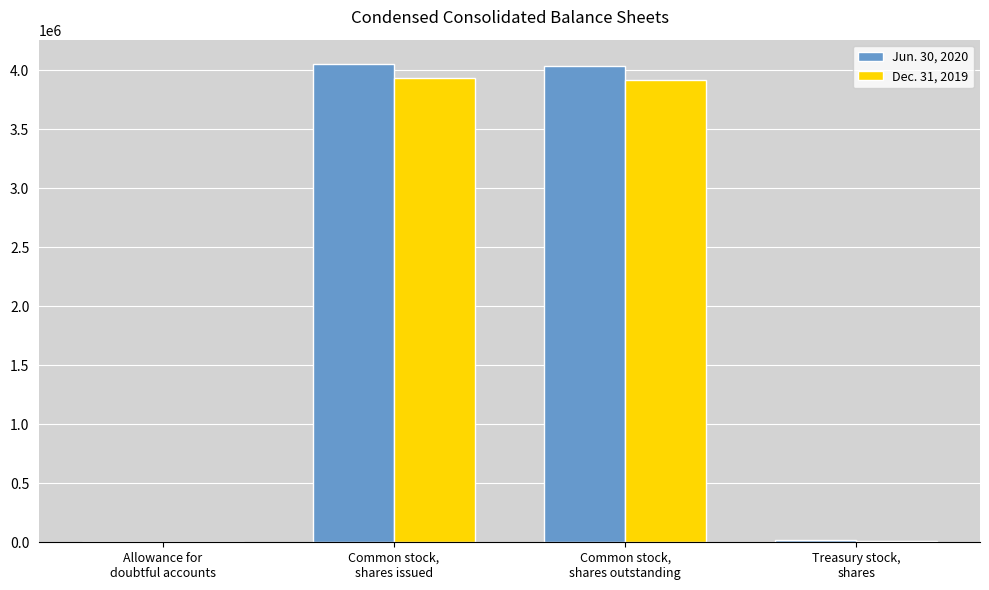

Reading left to right, what are all the values shown in this chart?

Jun. 30, 2020: Allowance for
doubtful accounts=275	Common stock,
shares issued=4055454	Common stock,
shares outstanding=4036595	Treasury stock,
shares=18859
Dec. 31, 2019: Allowance for
doubtful accounts=25	Common stock,
shares issued=3932370	Common stock,
shares outstanding=3920589	Treasury stock,
shares=11781